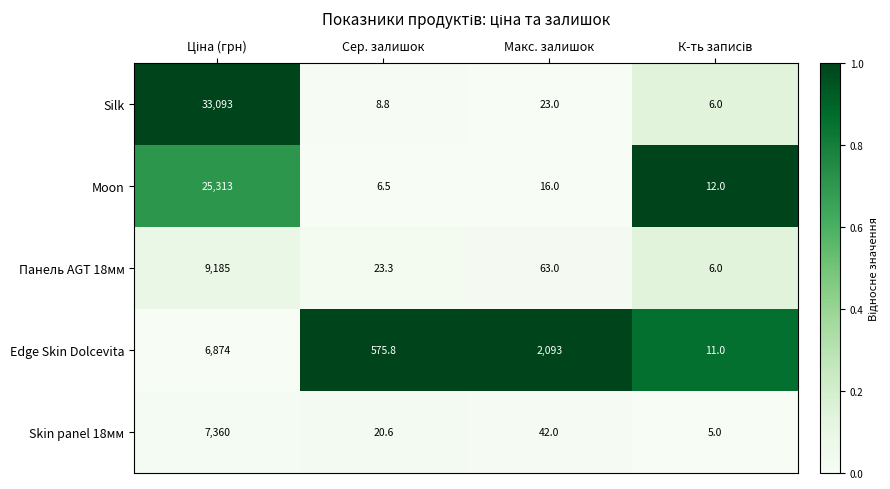

Which series has the largest total across all categories?

Silk